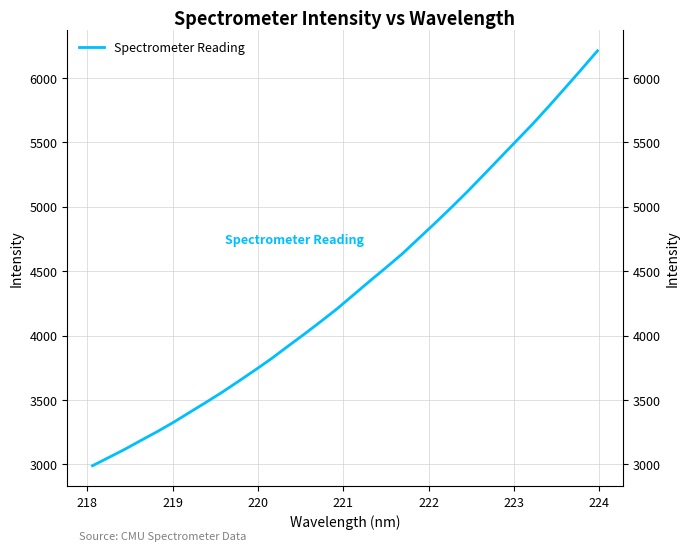

True or false: there are more than 1 points higher than both neighbors.

False